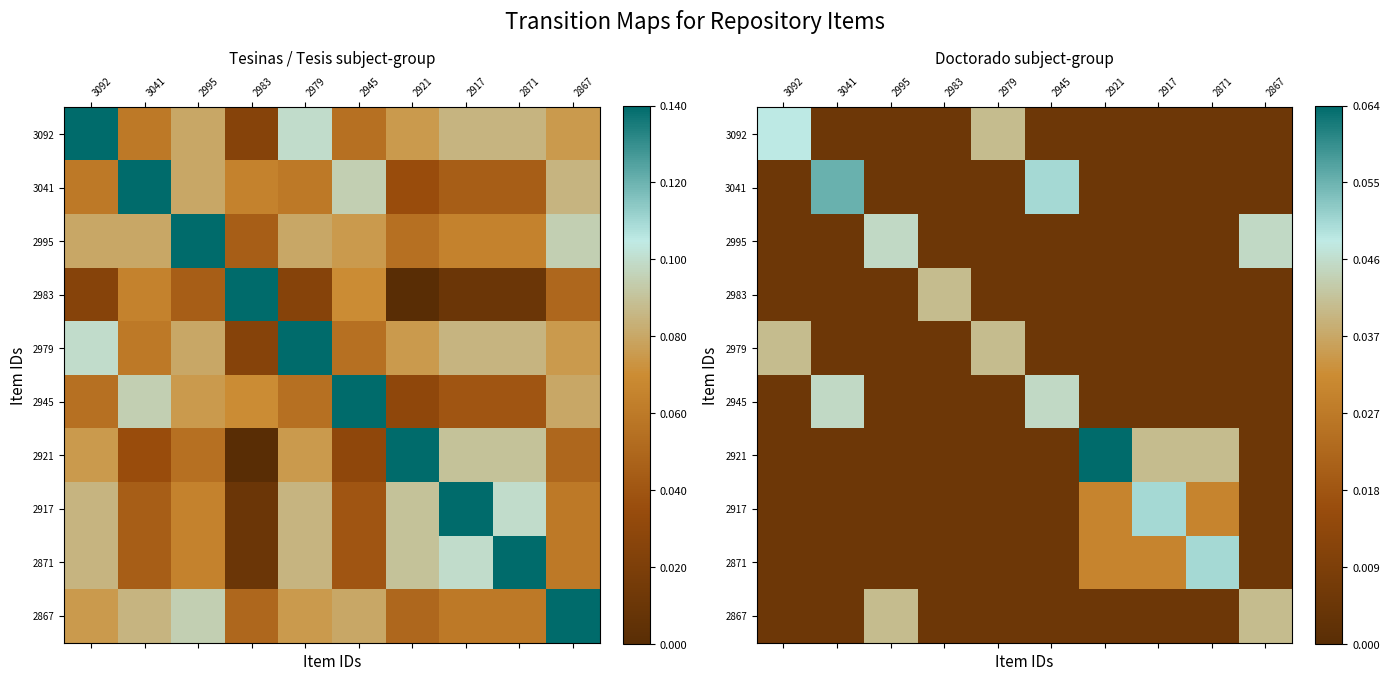

Count the 2871 values in the range 0 to 1.

10